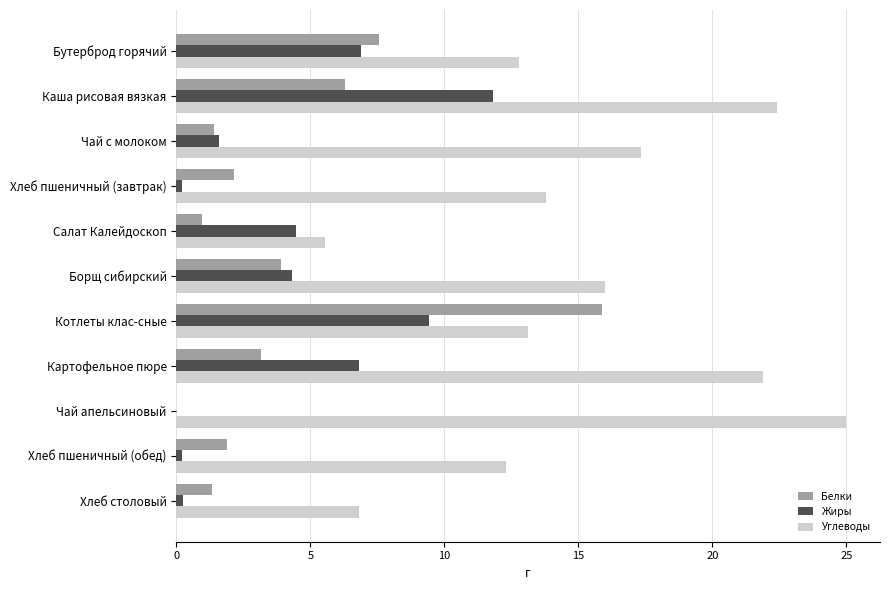

Which series changed the most between Каша рисовая вязкая and Хлеб пшеничный (завтрак)?

Жиры